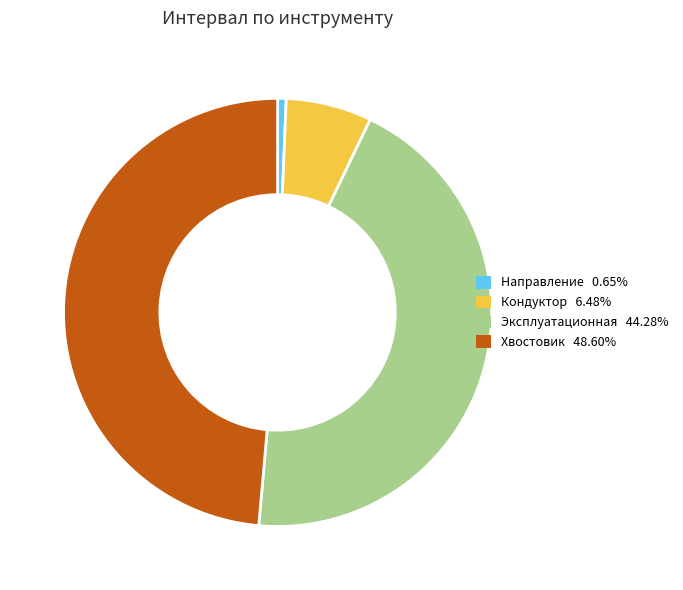

Approximately how many times larger is the value at Хвостовик compared to Эксплуатационная?

1.1